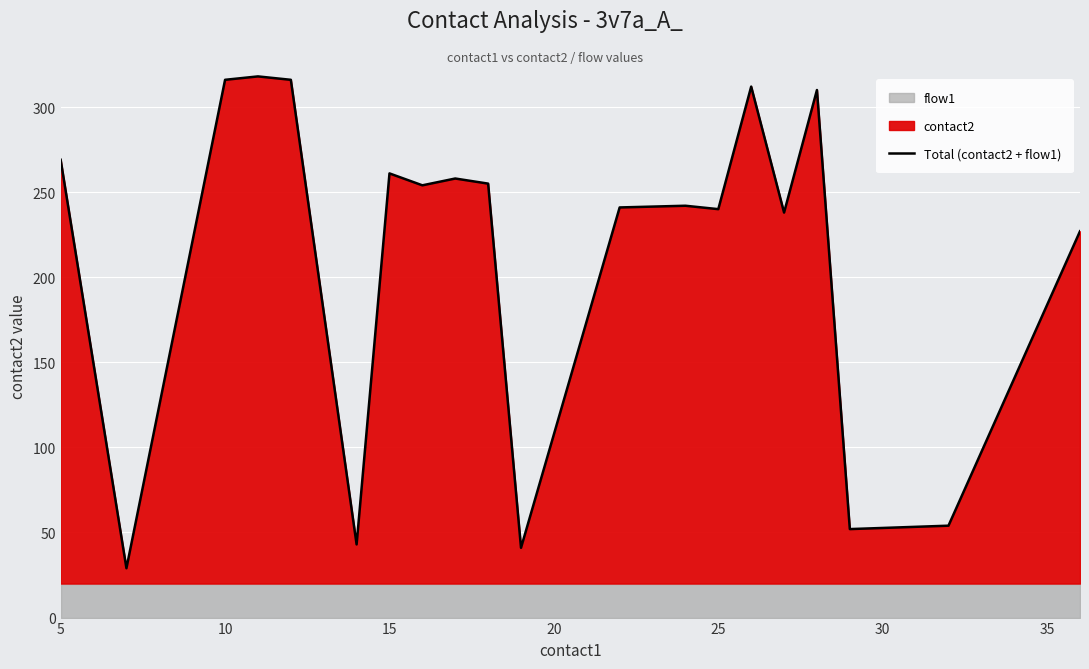

What is the change in value from 9 to 11?

-14